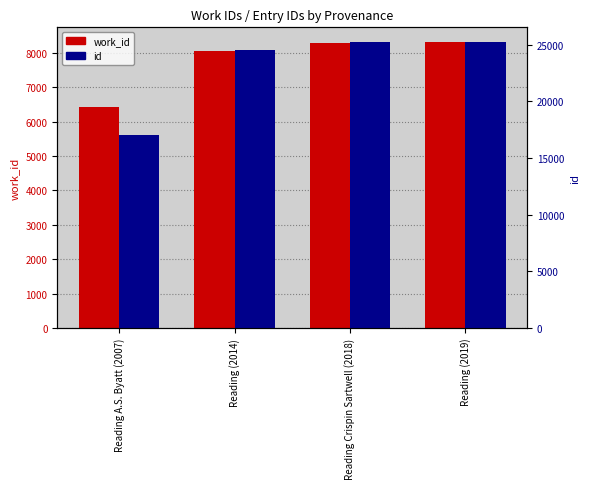

Which category has the lowest value across all series?

Reading A.S. Byatt (2007)